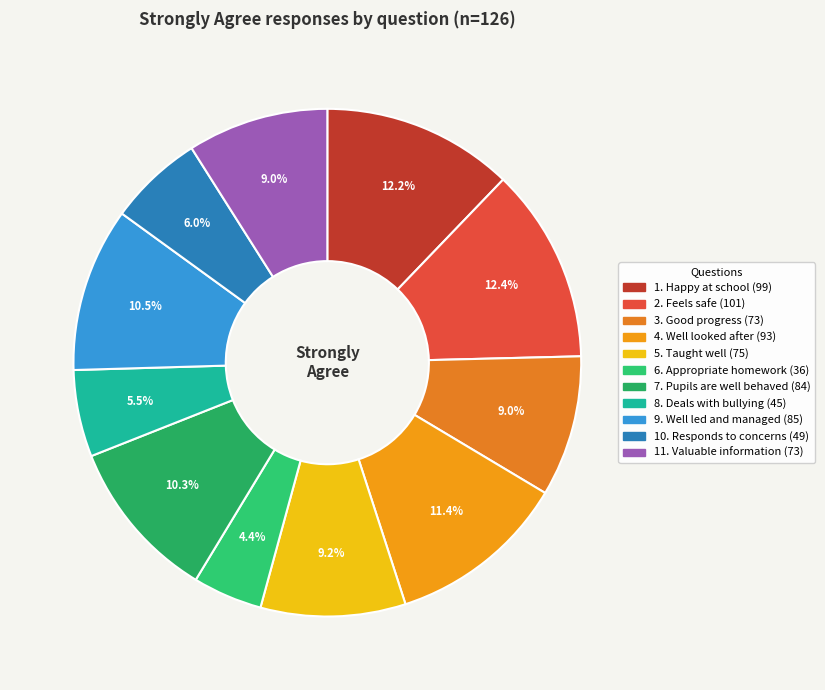

Is there a majority slice in this chart?

No